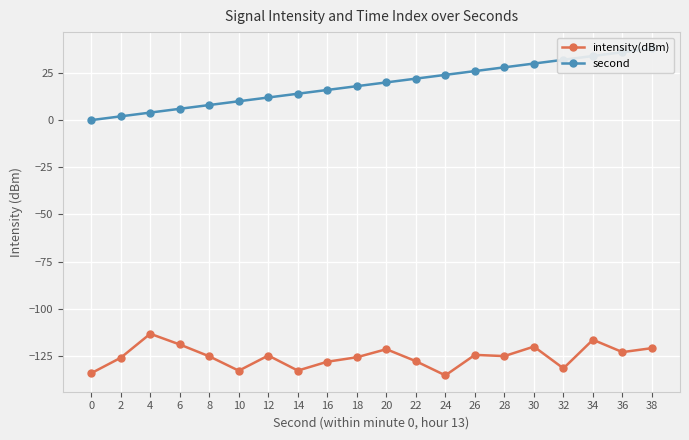

True or false: second has more than 0 interior local peaks.

False